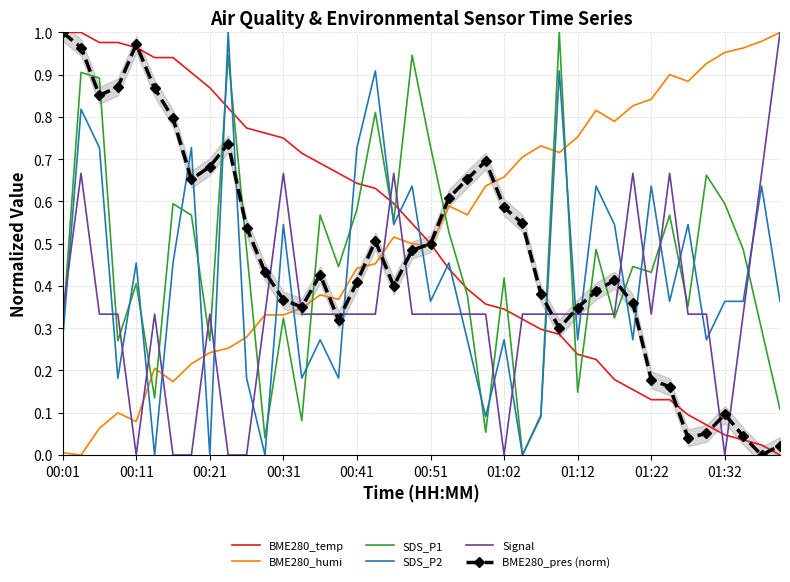

What is the average value of the Signal series?

0.3